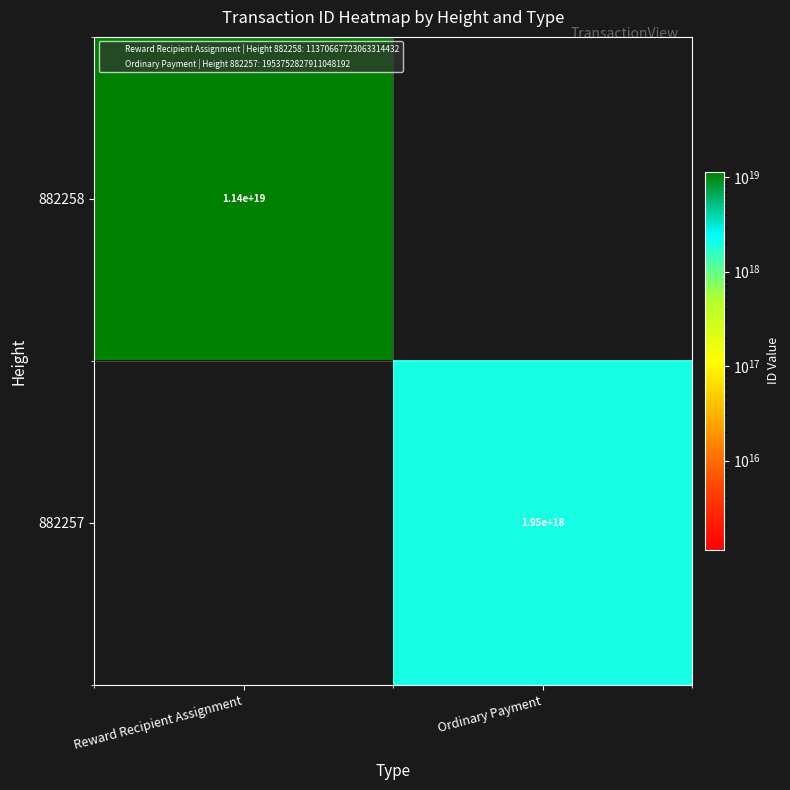

What is the approximate value of 882258 at Reward Recipient Assignment?

11370667723063314432